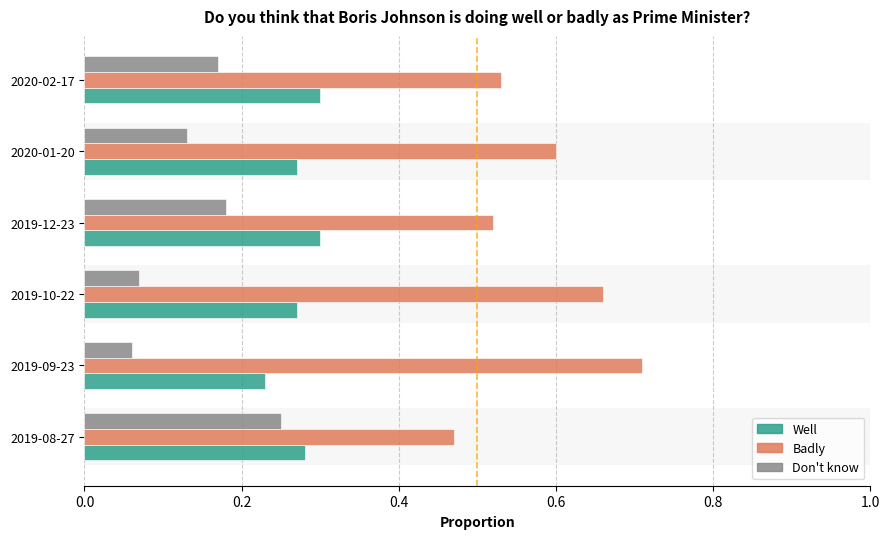

The value of Badly at 2020-01-20 is 0.2. True or false?

False